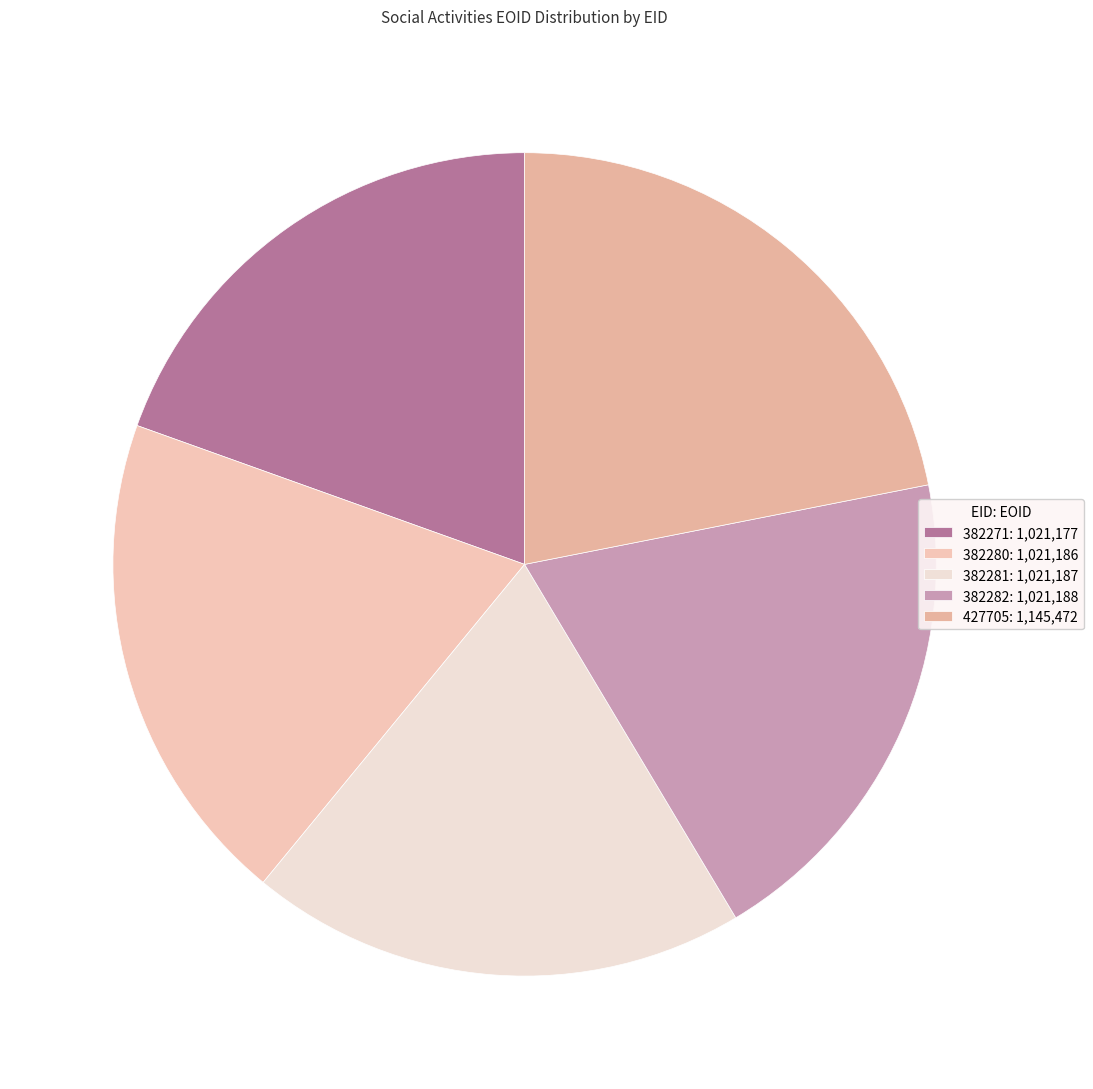

Combined, what portion of the pie is 382280 and 382271?

39.0%